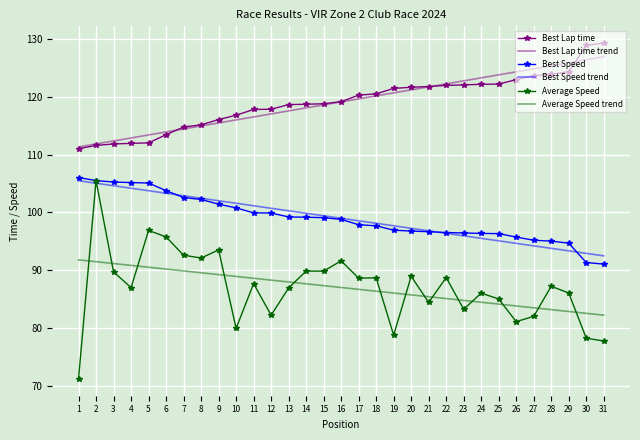

What is the approximate value of Average Speed at 10?

80.0